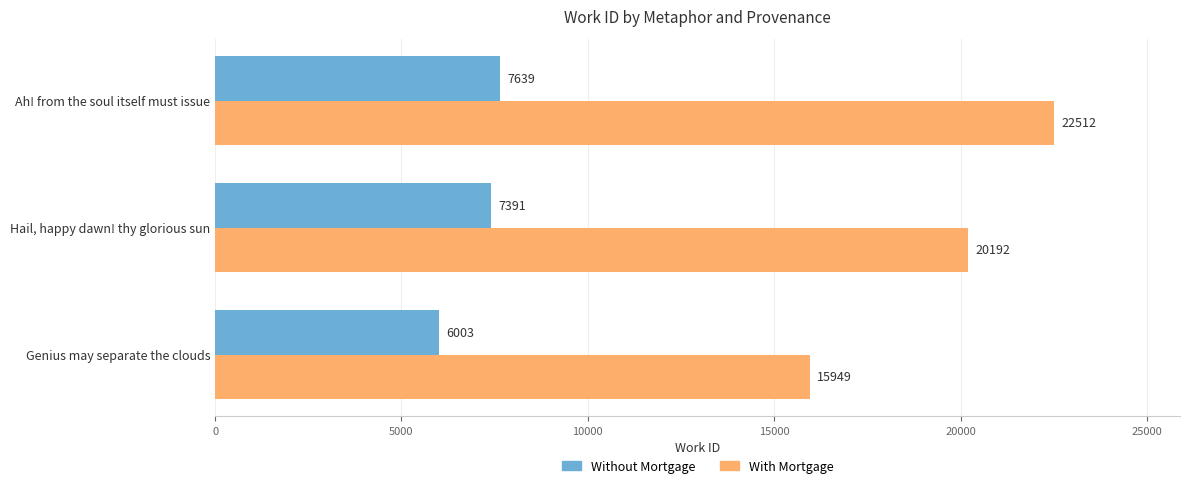

Count the number of categories in the chart.

3